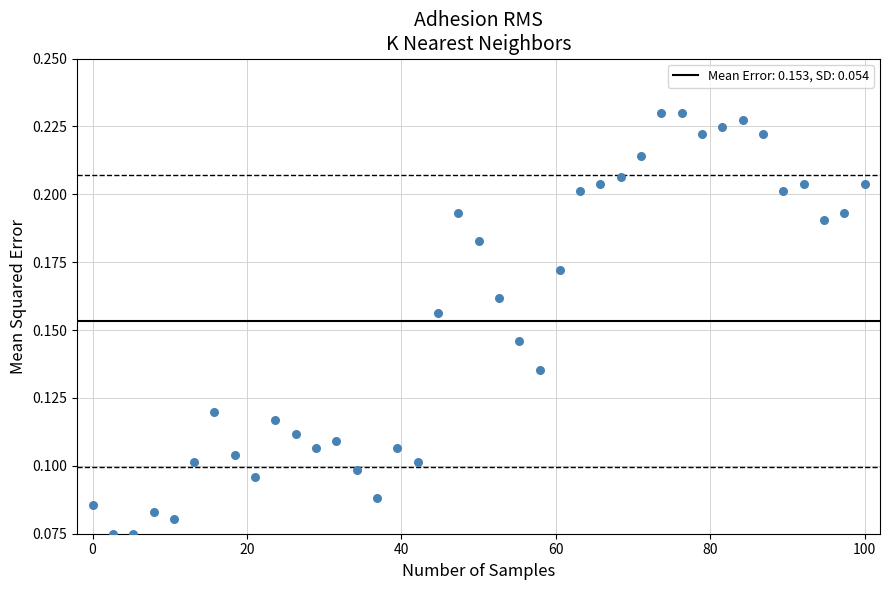

How many data points are displayed?

39